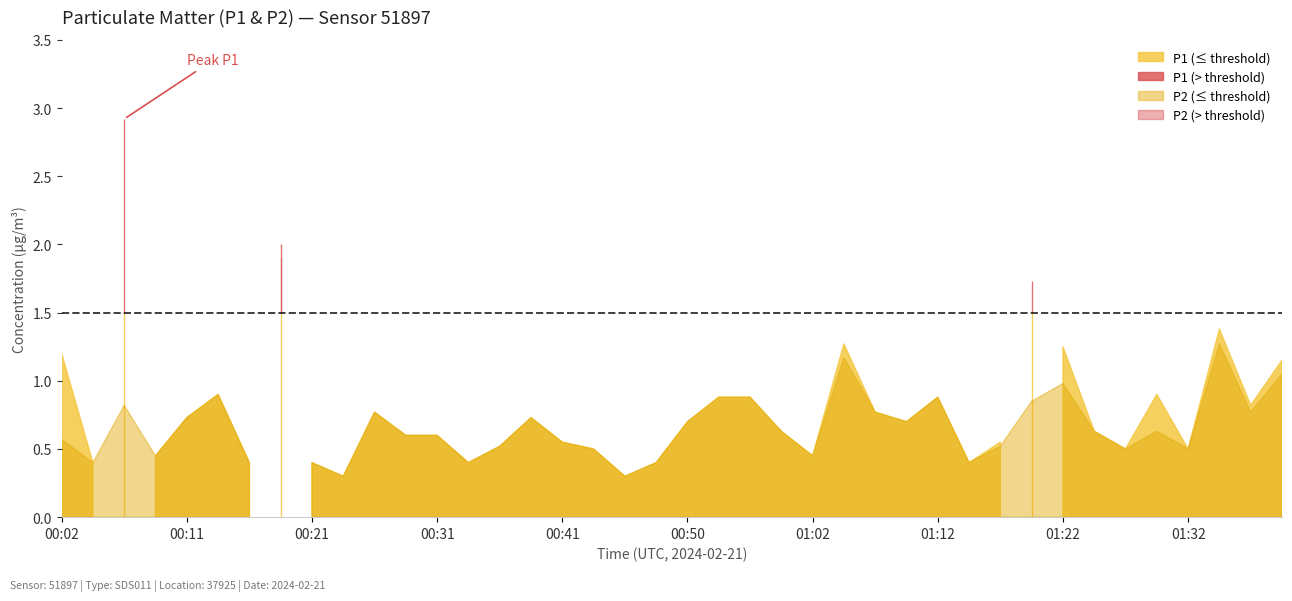

What is the label of the 27th point from the left?

01:07